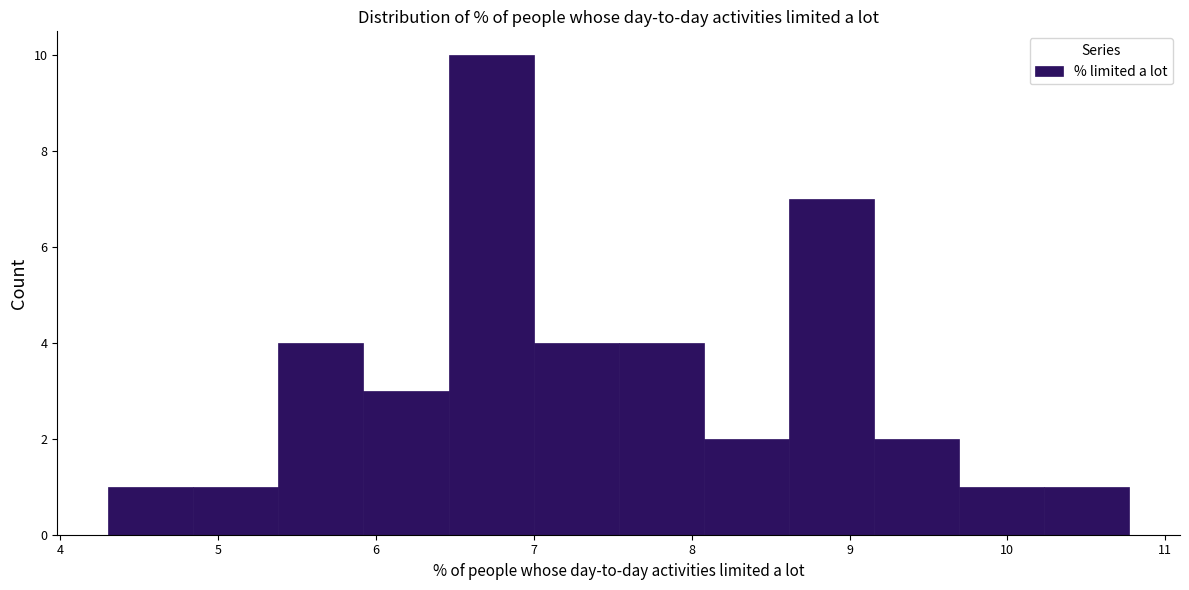

Reading left to right, list every bar in this chart as the range it spans on the x-axis followed by its height. Neither the bar edges nor the heights are printed on the chart, so give them approximately, as read against the axes.

4.3 to 4.8: 1
4.8 to 5.4: 1
5.4 to 5.9: 4
5.9 to 6.5: 3
6.5 to 7.0: 10
7.0 to 7.5: 4
7.5 to 8.1: 4
8.1 to 8.6: 2
8.6 to 9.2: 7
9.2 to 9.7: 2
9.7 to 10.2: 1
10.2 to 10.8: 1